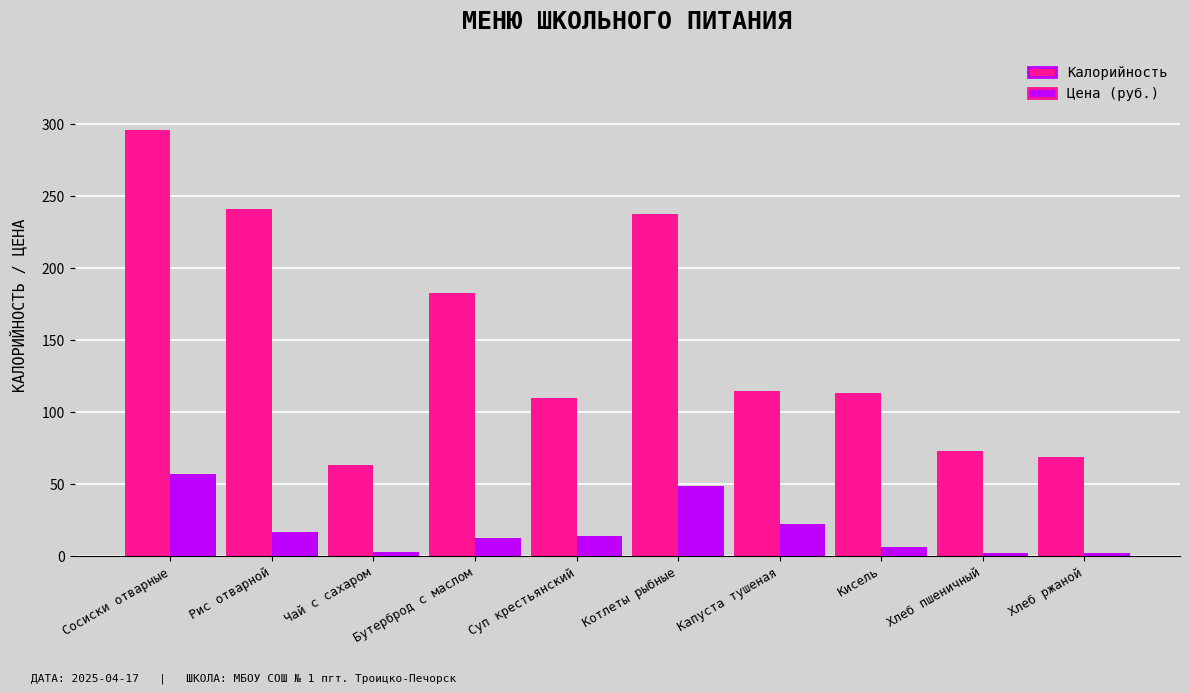

At which category is the sum across all series the highest?

Сосиски отварные